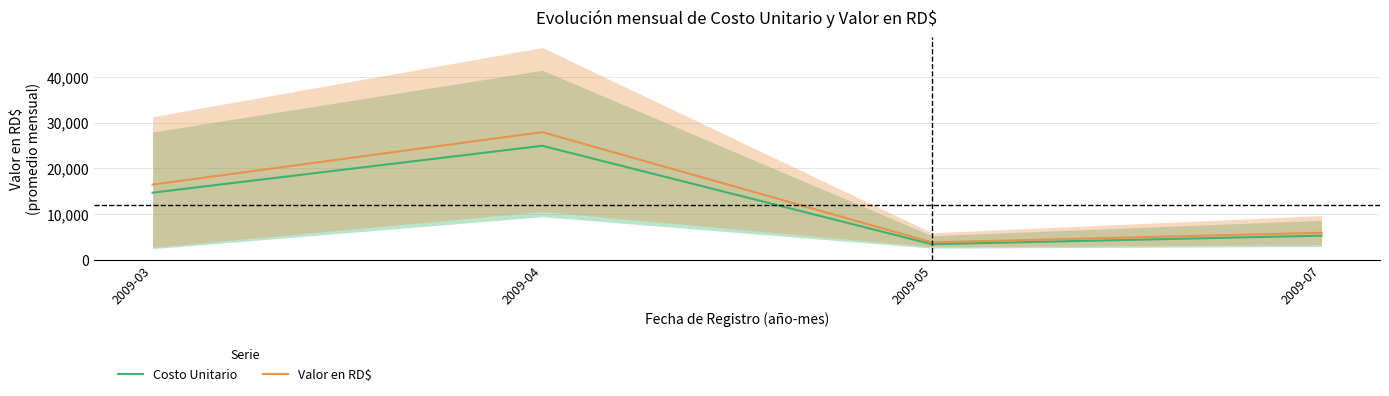

What is the minimum value shown in the chart?

3397.6